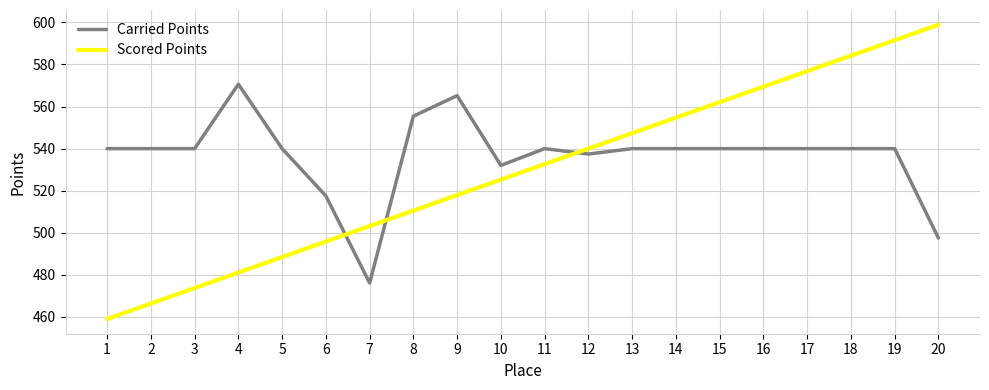

Is this an area chart (filled region under the line)?

No